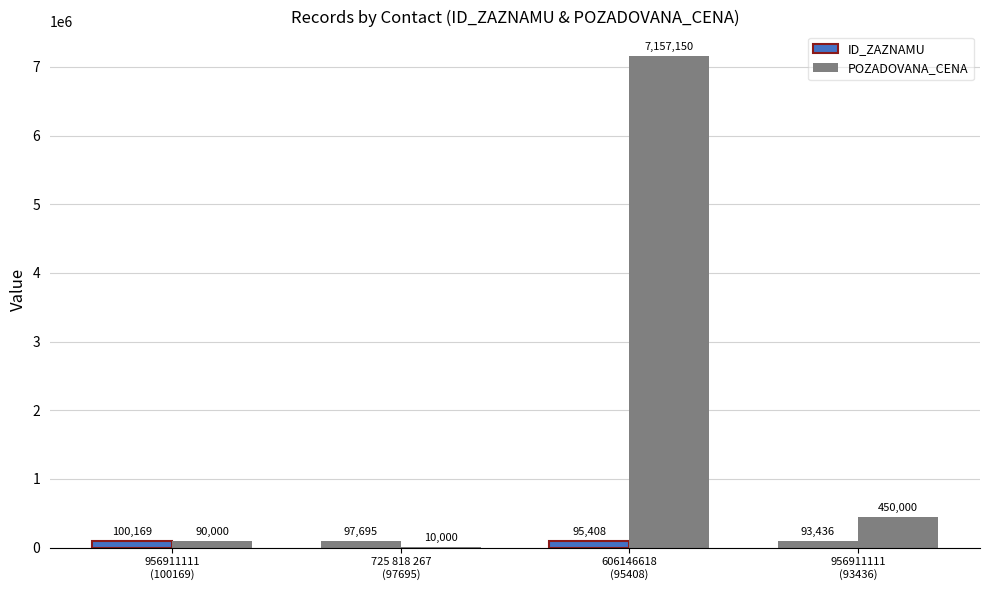

Are the bars grouped side by side (vs. stacked)?

Yes